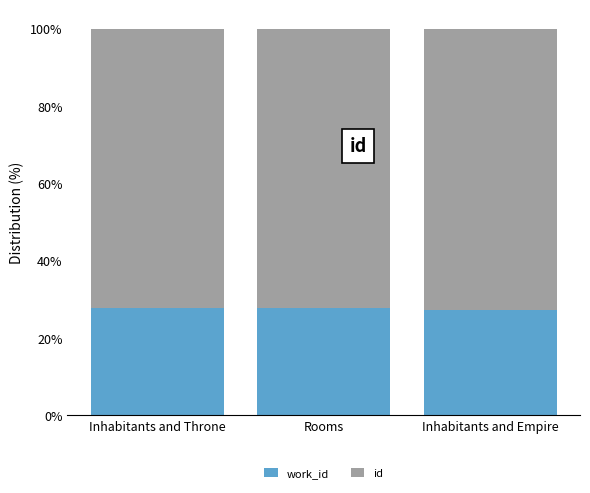

What is the total value across all series at Inhabitants and Empire?

100.0